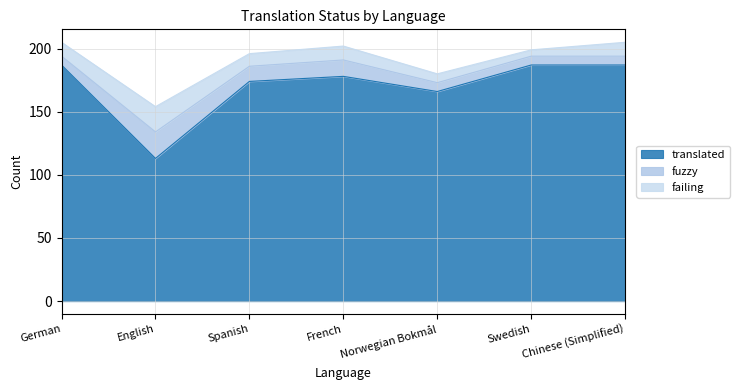

At how many categories does at least one series exceed 39?

7